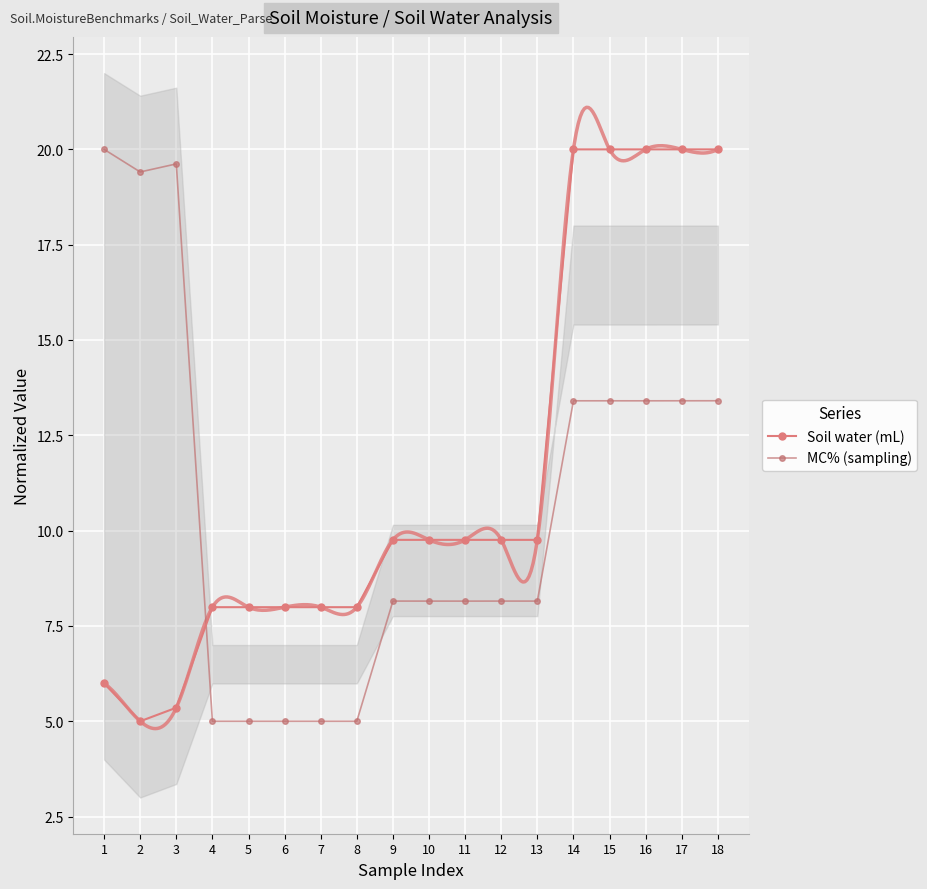

What is the value of the MC% (sampling) point at the 11th from the left?

8.2